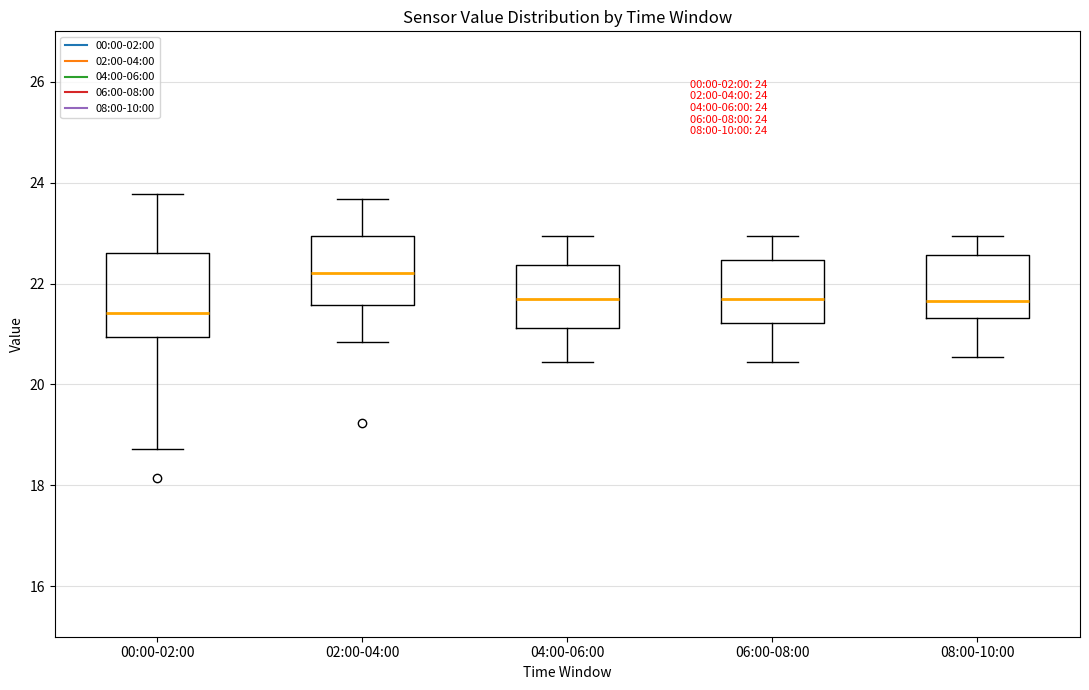

Comparing the boxes themselves (not the whiskers), which one is the tallest?

00:00-02:00